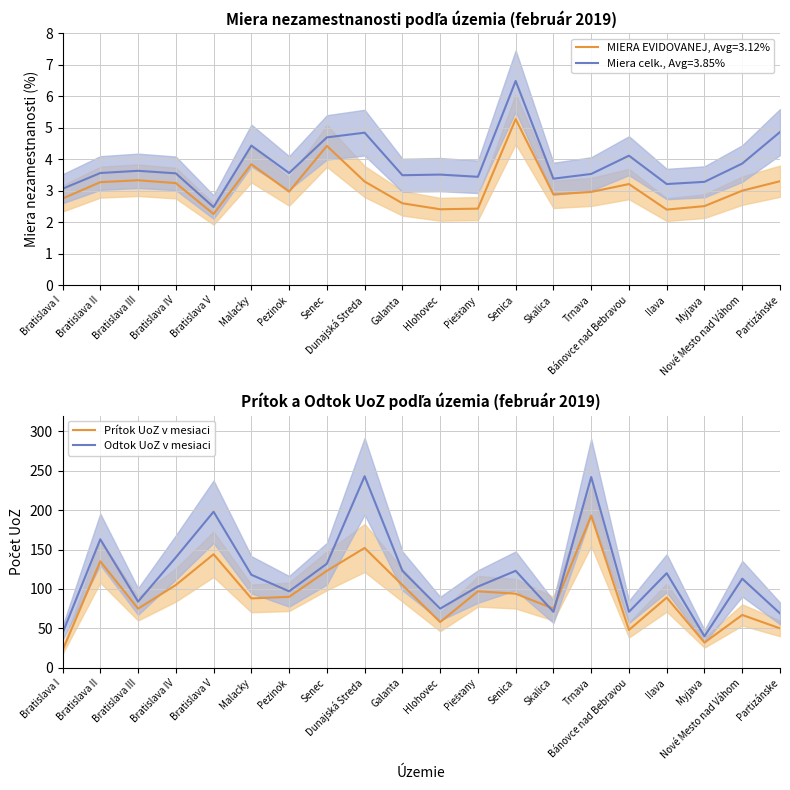

At how many categories does at least one series exceed 211?

2